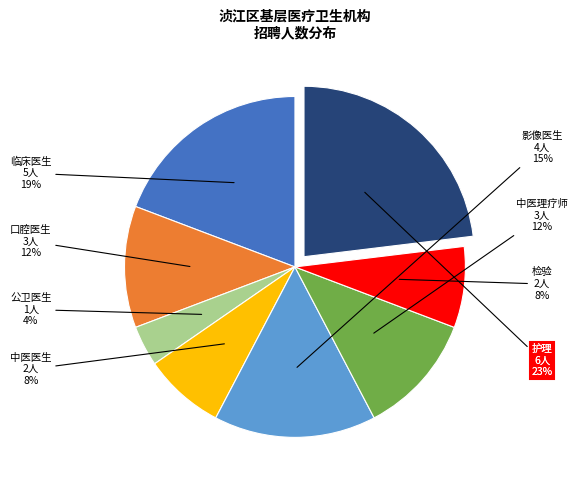

Which category has the biggest portion of the pie?

护理